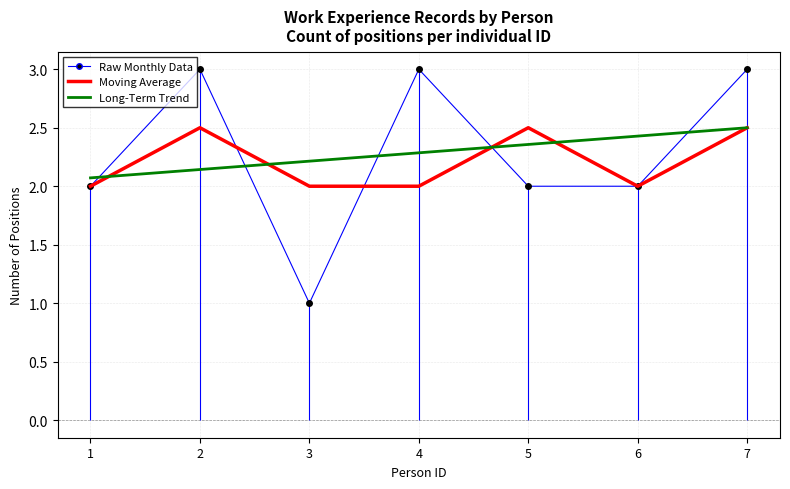

At which category is the sum across all series the highest?

7